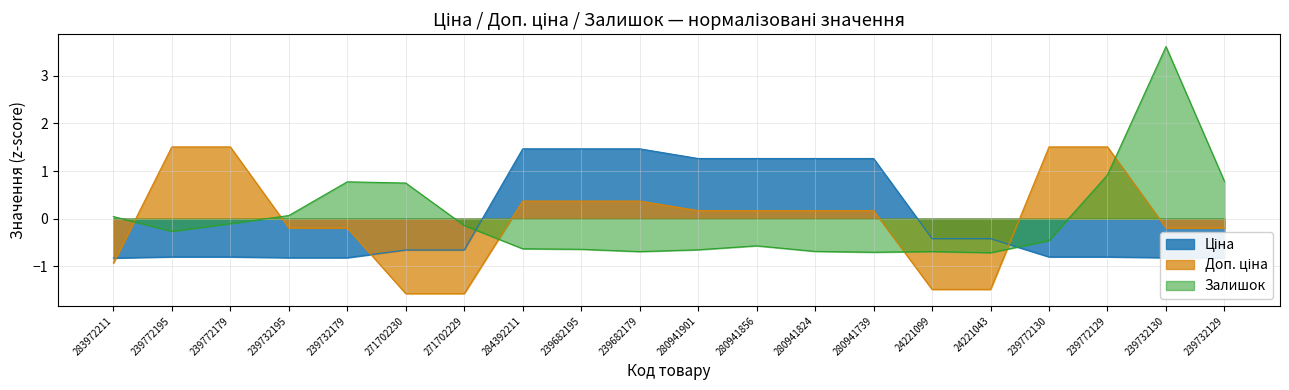

List the series in order of their overall mean, lowest first.

Залишок, Ціна, Доп. ціна